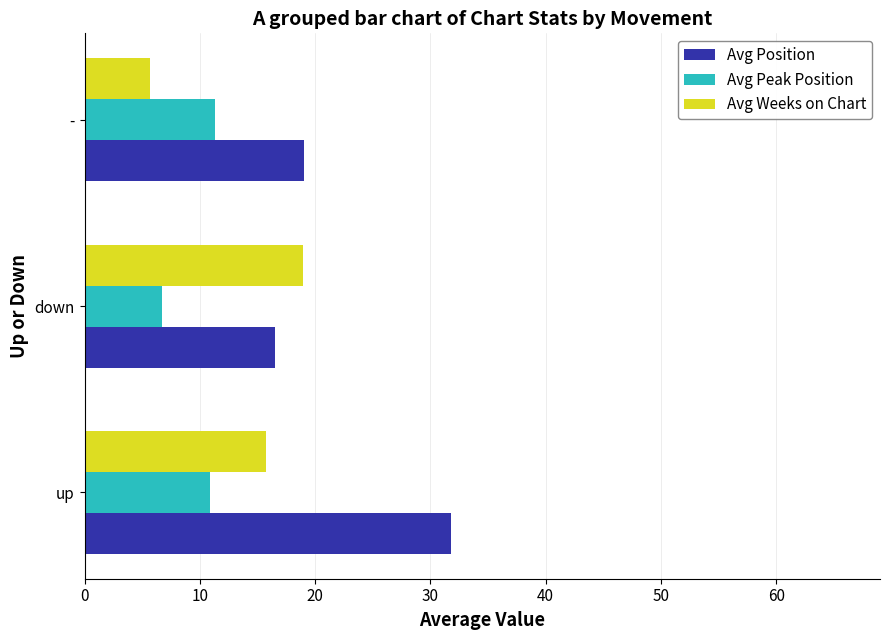

True or false: Avg Peak Position has a value of 9.2 at down.

False